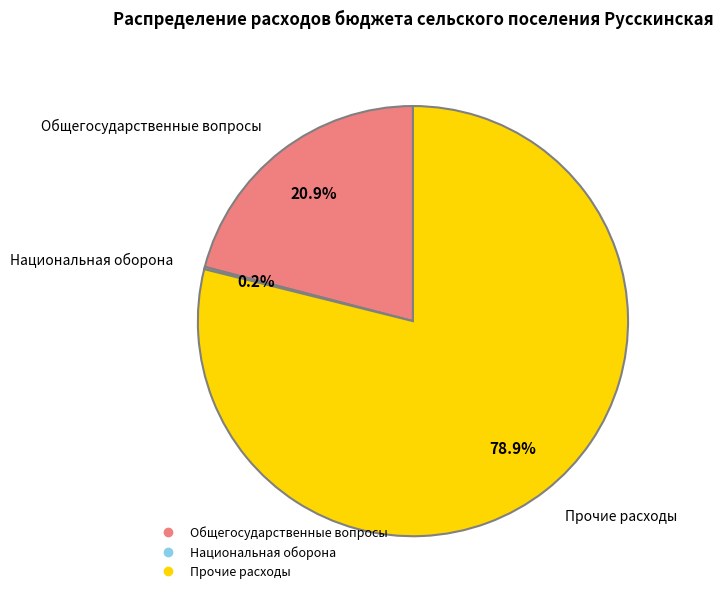

Is there a majority slice in this chart?

Yes